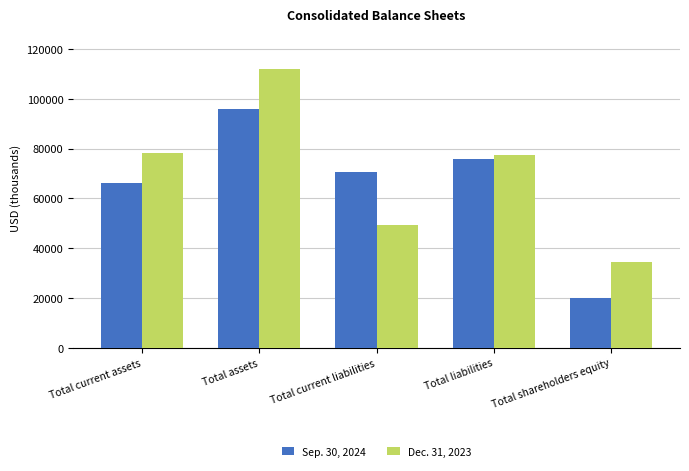

Rank the series at Total assets from highest to lowest value.

Dec. 31, 2023, Sep. 30, 2024